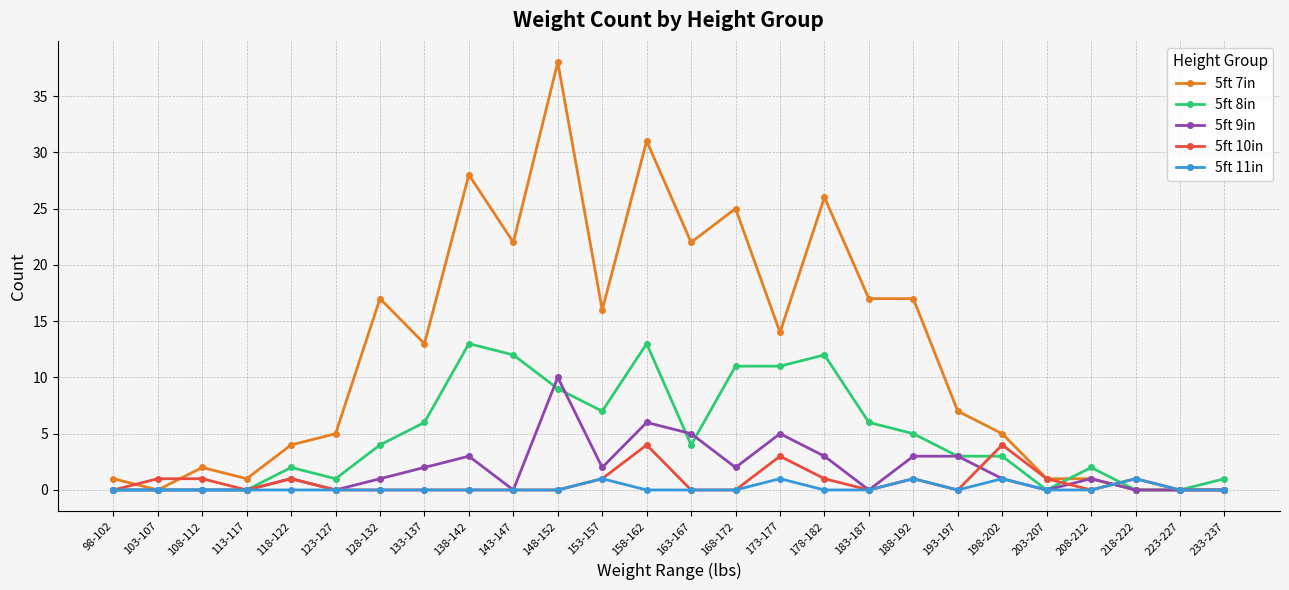

Reading left to right, list all the values displayed in this chart.

5ft 7in: 1	0	2	1	4	5	17	13	28	22	38	16	31	22	25	14	26	17	17	7	5	1	1	0	0	0
5ft 8in: 0	0	0	0	2	1	4	6	13	12	9	7	13	4	11	11	12	6	5	3	3	0	2	0	0	1
5ft 9in: 0	0	0	0	1	0	1	2	3	0	10	2	6	5	2	5	3	0	3	3	1	0	1	0	0	0
5ft 10in: 0	1	1	0	1	0	0	0	0	0	0	1	4	0	0	3	1	0	1	0	4	1	0	1	0	0
5ft 11in: 0	0	0	0	0	0	0	0	0	0	0	1	0	0	0	1	0	0	1	0	1	0	0	1	0	0